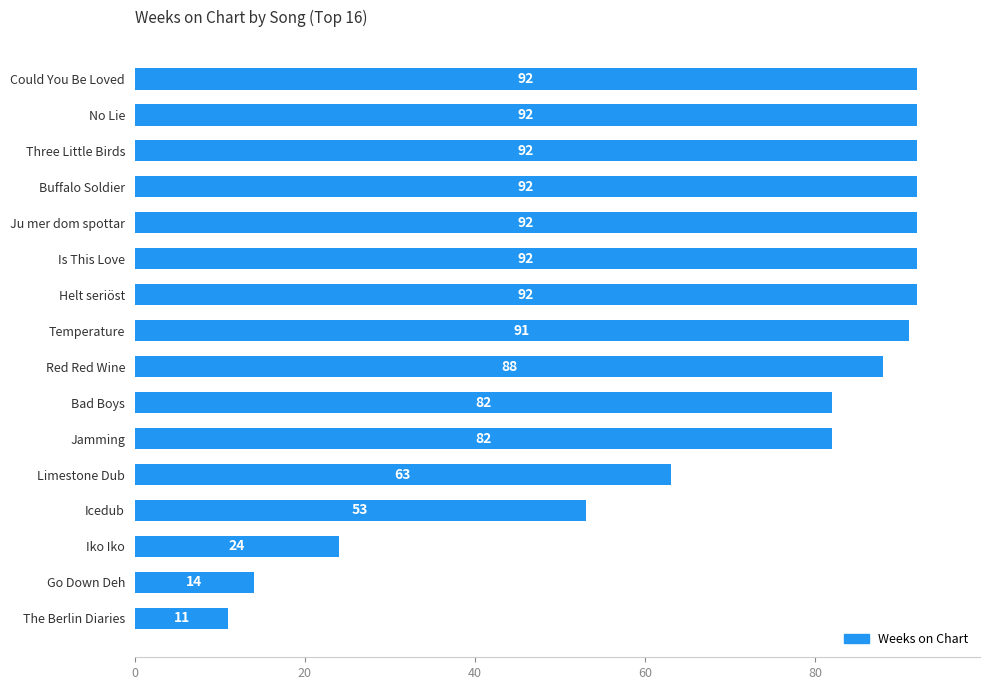

Reading bottom to top, transcribe all the data shown in this chart.

11	14	24	53	63	82	82	88	91	92	92	92	92	92	92	92